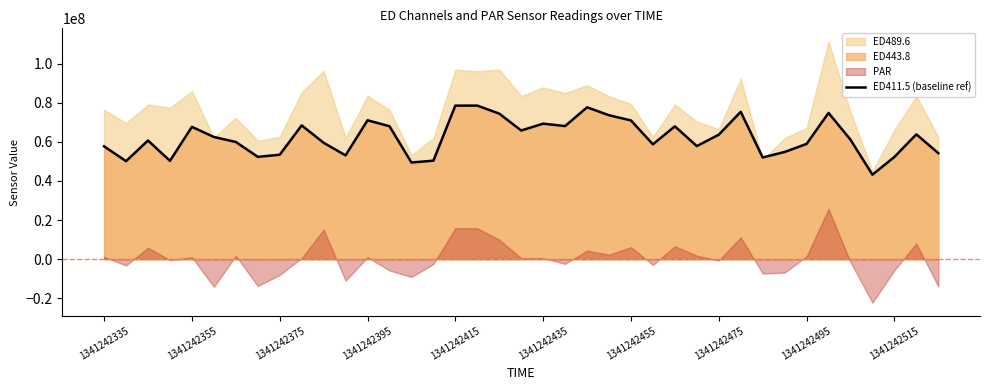

True or false: ED411.5 (baseline ref) has a value of 112830116 at 1341242435.

False